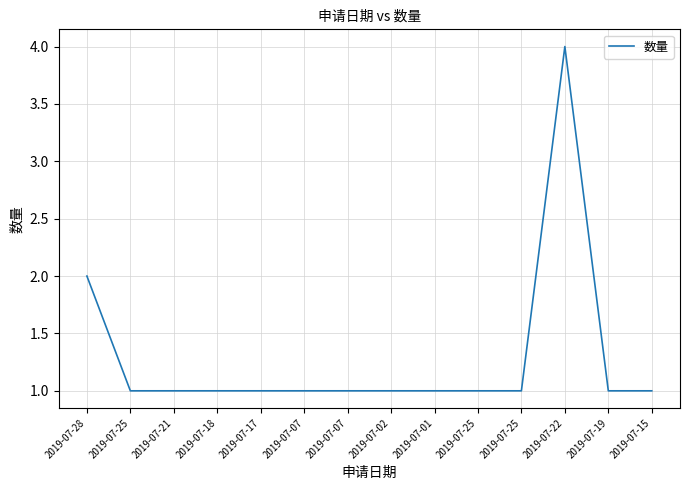

Is this an area chart (filled region under the line)?

No